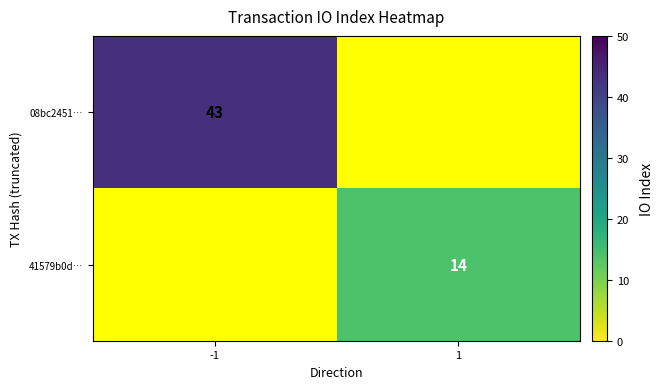

The 41579b0d… series shows 14 at 1. True or false?

True